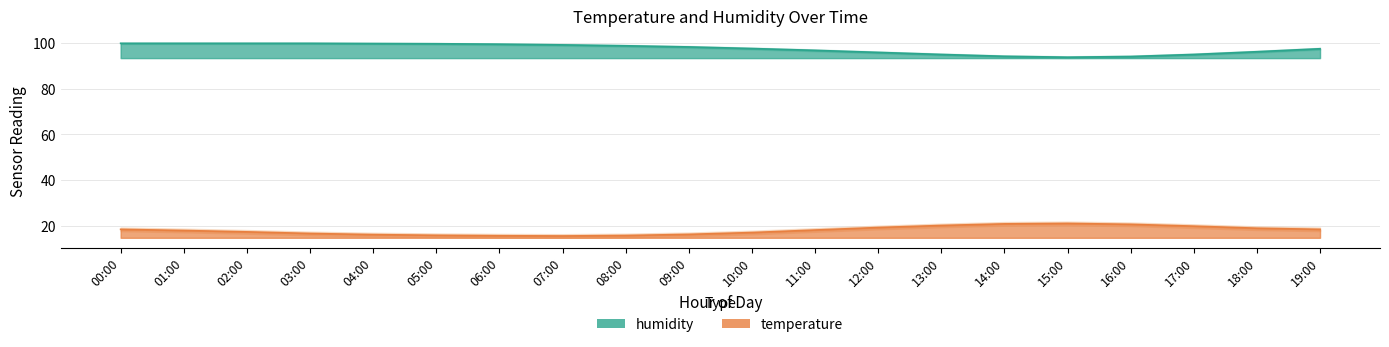

What is the label of the 4th point from the right?

16:00